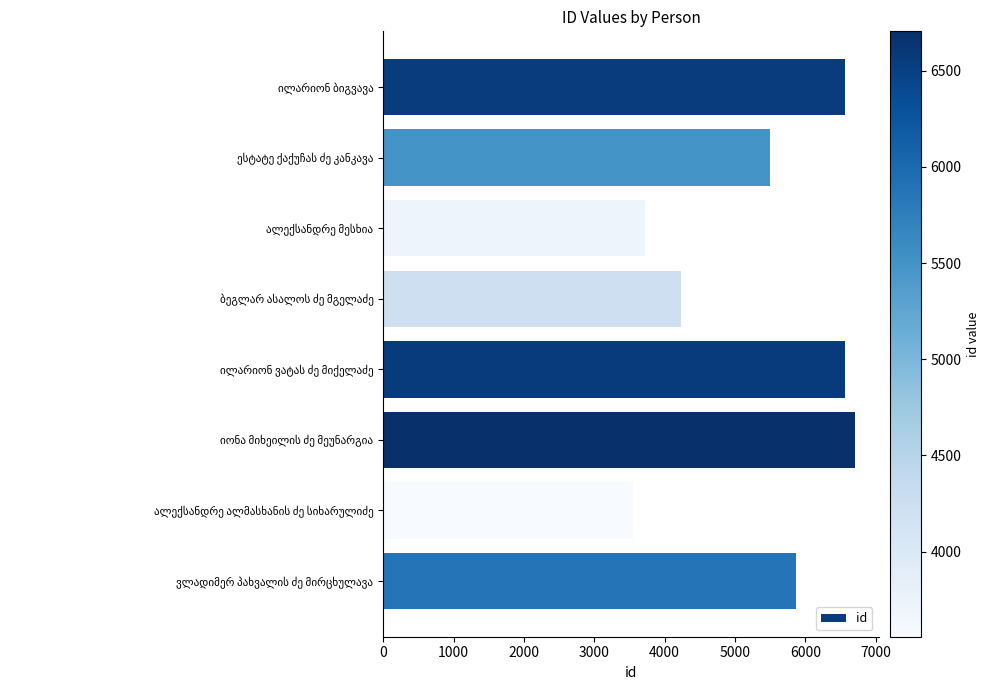

What is the value of the 6th bar from the top?

6705